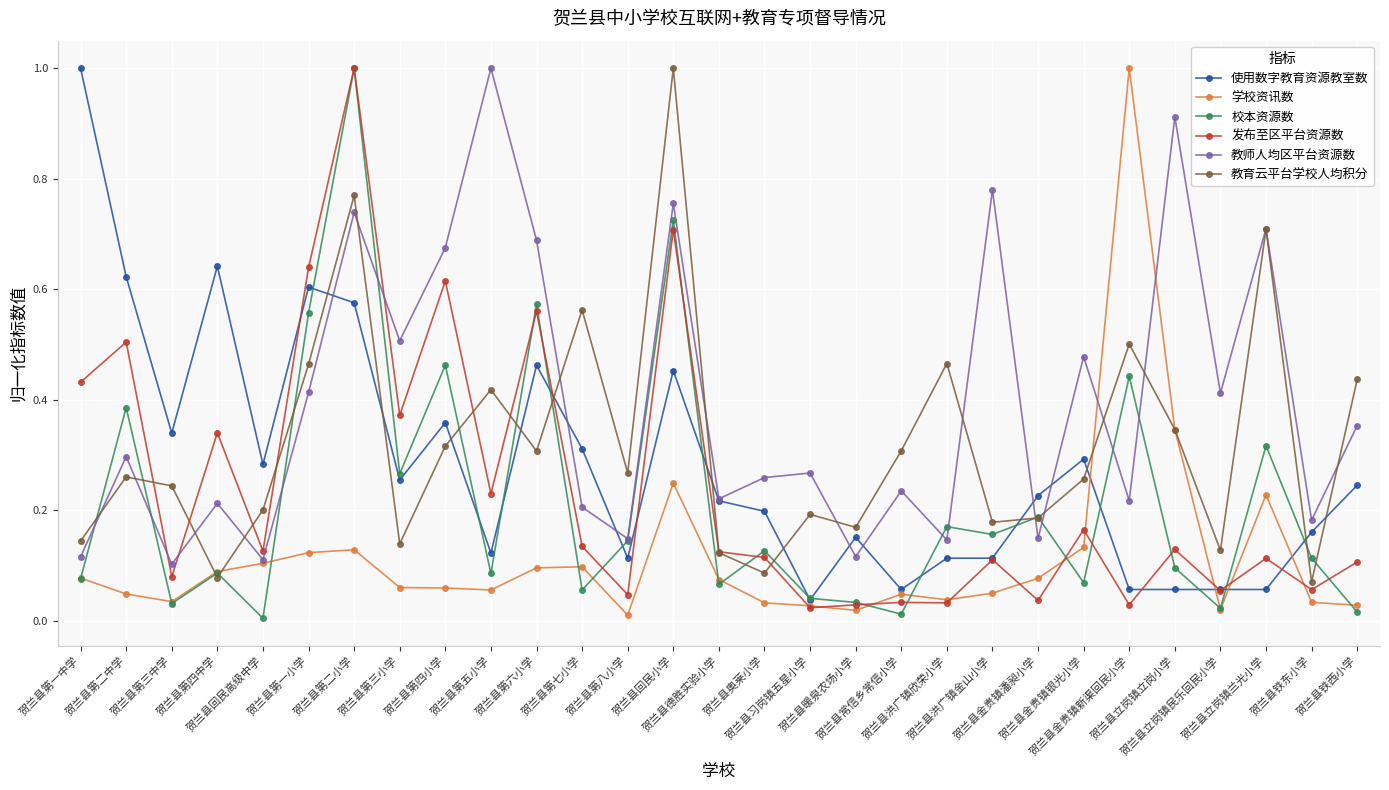

In 教师人均区平台资源数, how many points are higher than both neighbors (excluding endpoints)?

11